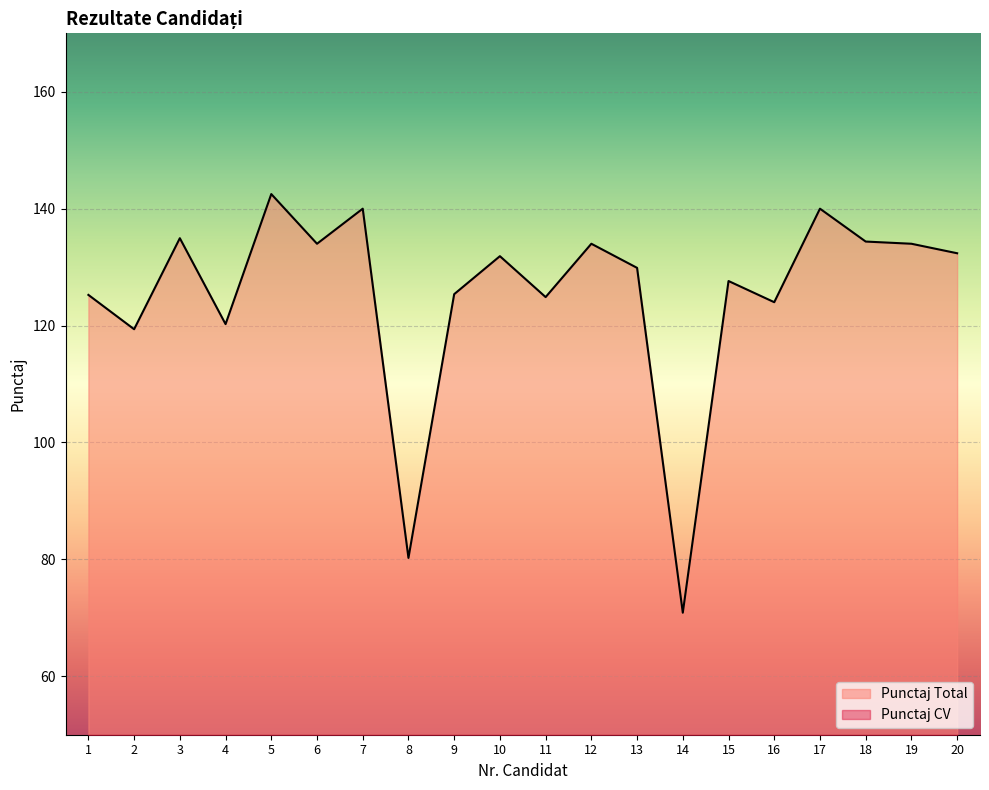

What are all the series names shown in the legend?

Punctaj Total, Punctaj CV